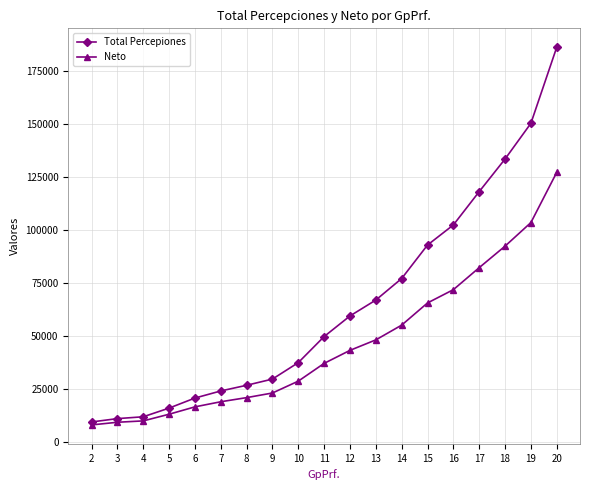

How many data points in Total Percepiones are less than 49653?

9